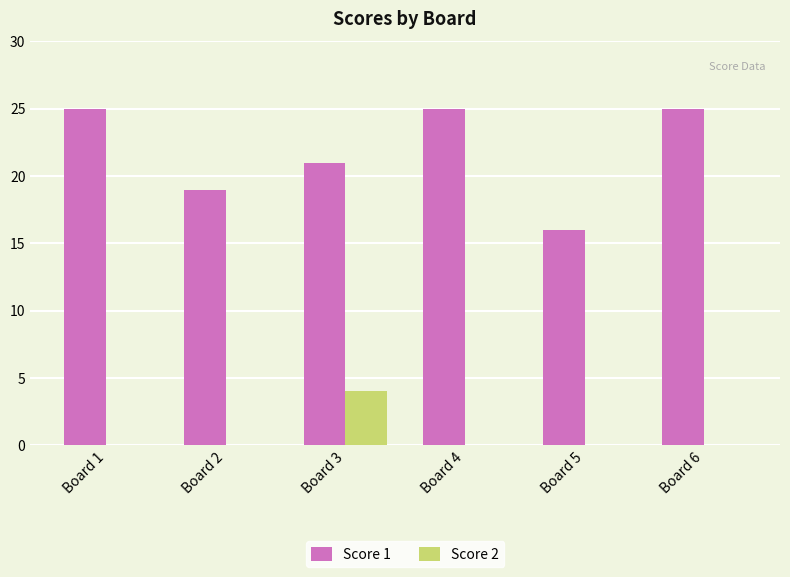

What is the sum of the Score 1 values at Board 6 and Board 2?

44